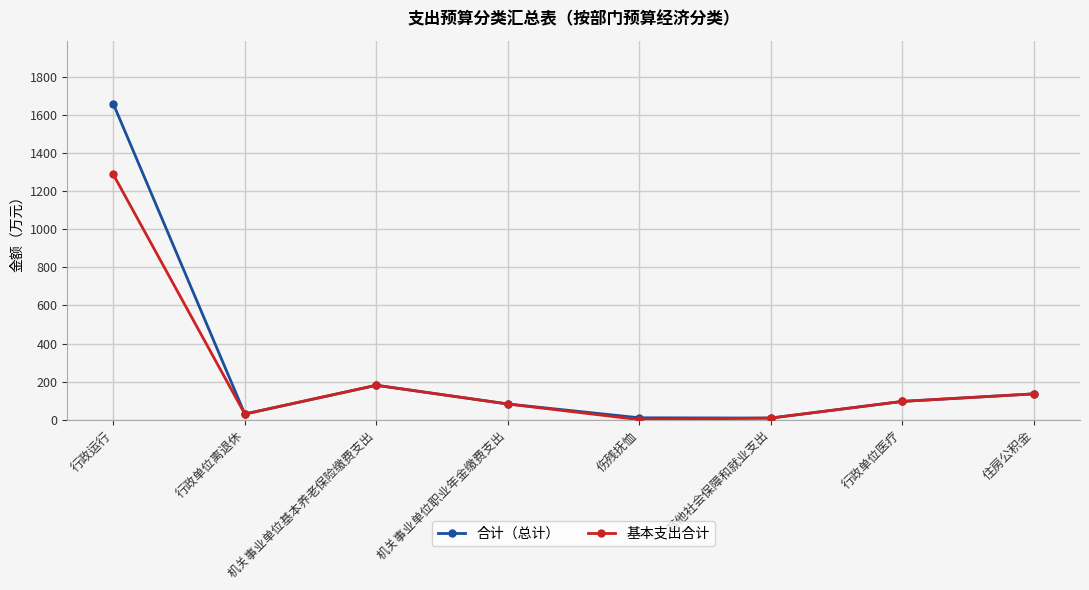

What is the label of the 1st point from the right?

住房公积金